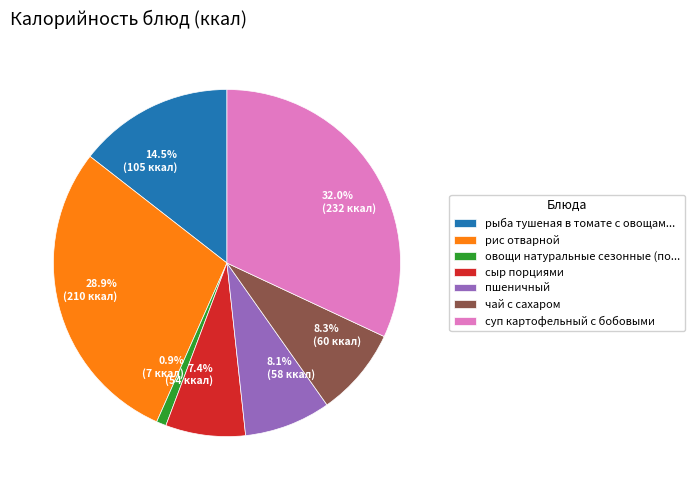

Approximately how many times larger is the value at 8.1% (58 ккал) compared to 7.4% (54 ккал)?

1.1